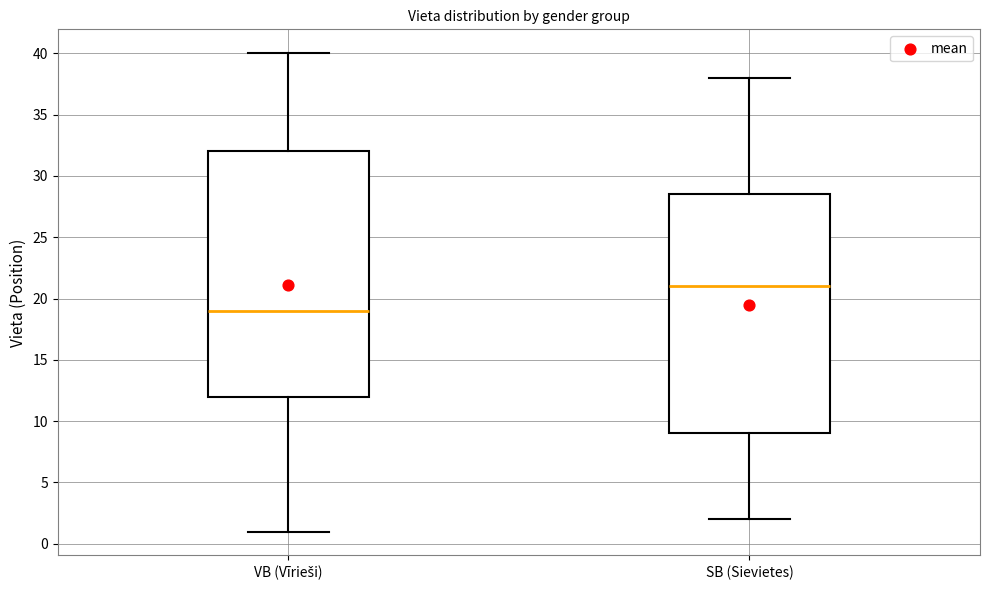

Reading left to right, transcribe this box plot: for each box, give where its median line is, the range the box spans, and where its two whiskers end, as read against the y-axis. The values are not printed on the chart, so give them approximately, as read against the axis.

VB (Vīrieši): median 19.0, box 12.0 to 32.0, whiskers 1.0 to 40.0
SB (Sievietes): median 21.0, box 9.0 to 28.5, whiskers 2.0 to 38.0